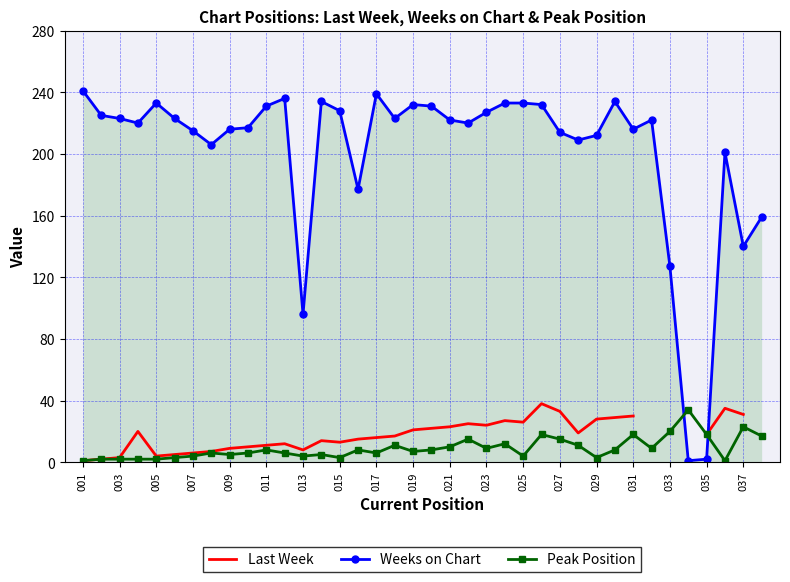

True or false: Weeks on Chart has more than 1 points higher than both neighbors.

True